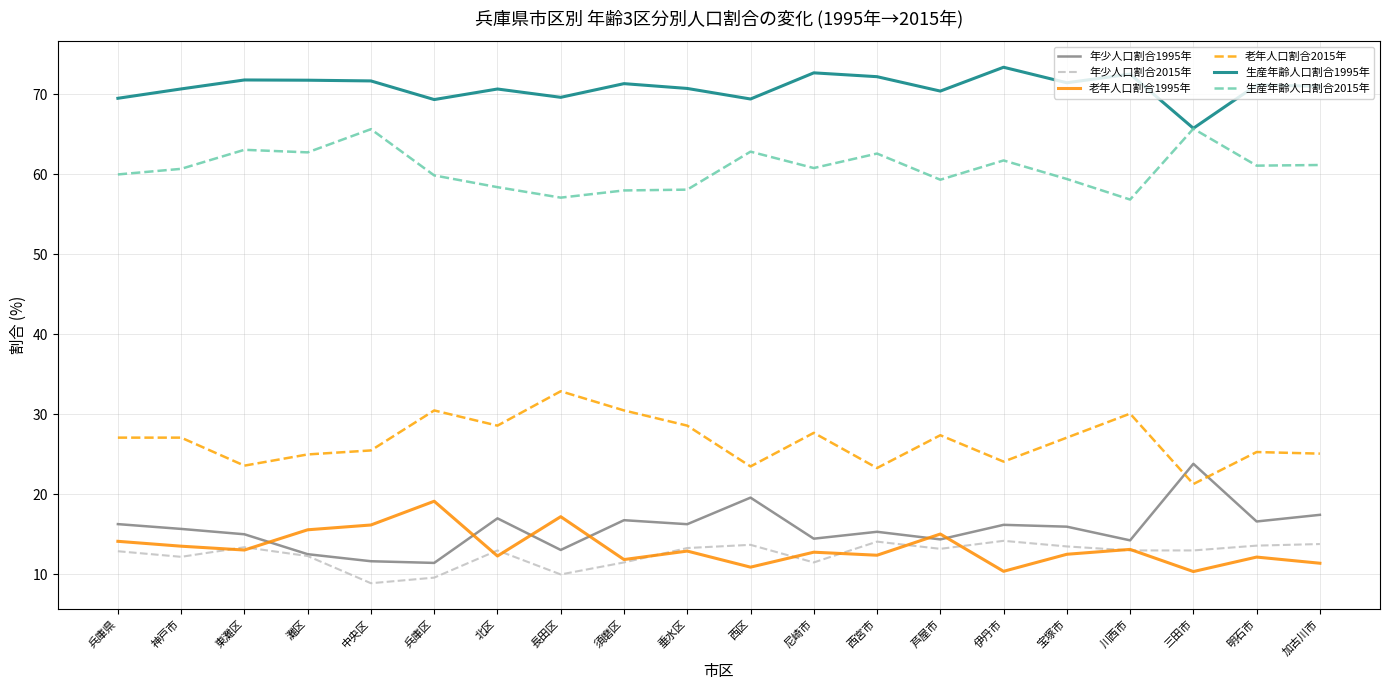

What is the sum of the 年少人口割合2015年 values at 西宮市 and 加古川市?

27.9